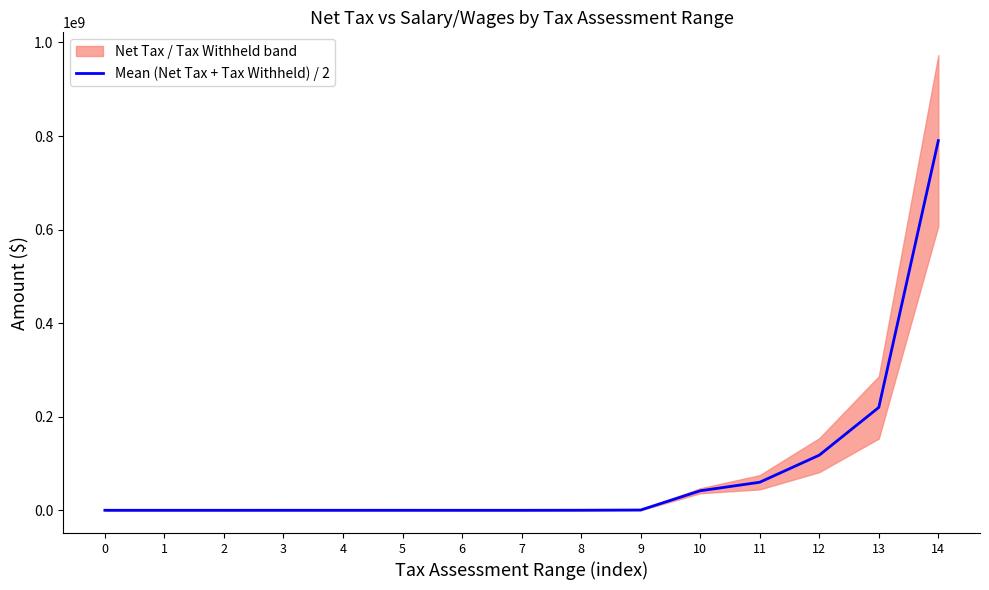

What is the ratio of the value at 12 to the value at 9?

207.1